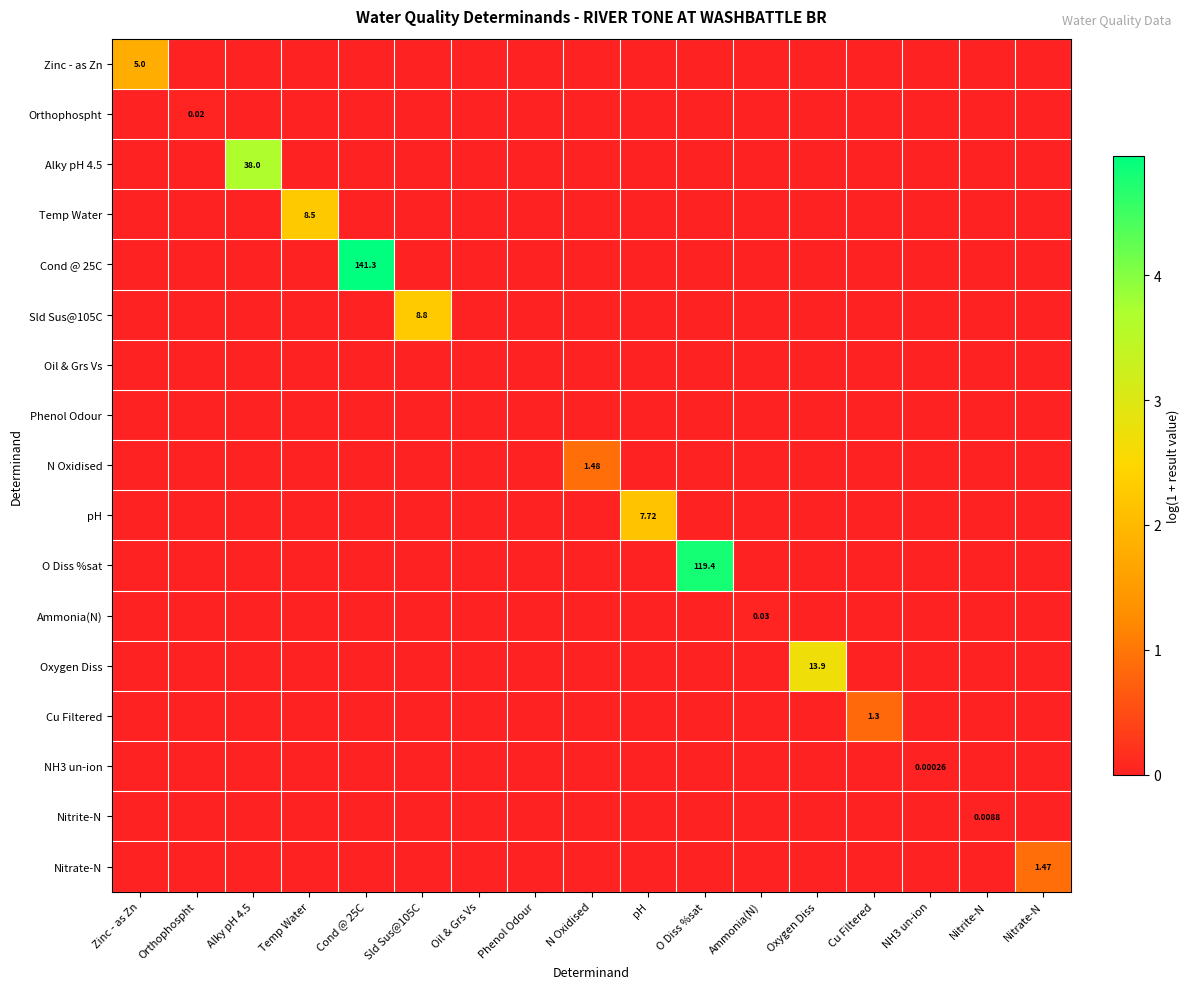

Is it true that Cu Filtered equals 0.0 at Zinc - as Zn?

True